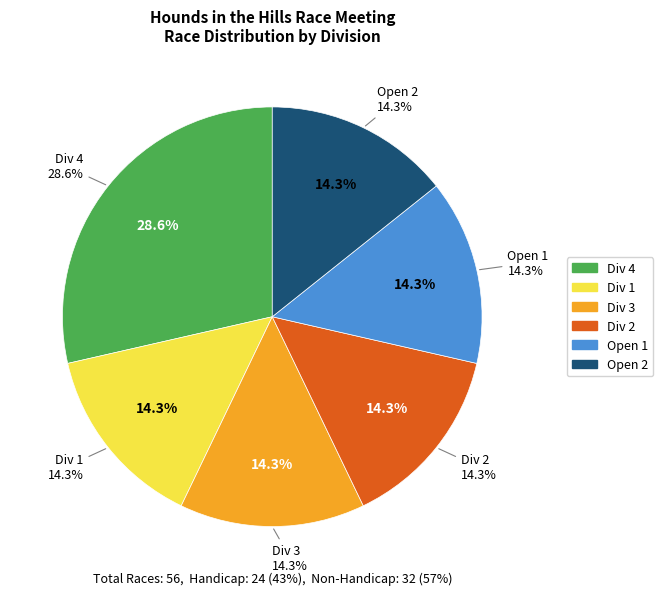

Count the number of slices in the pie.

6